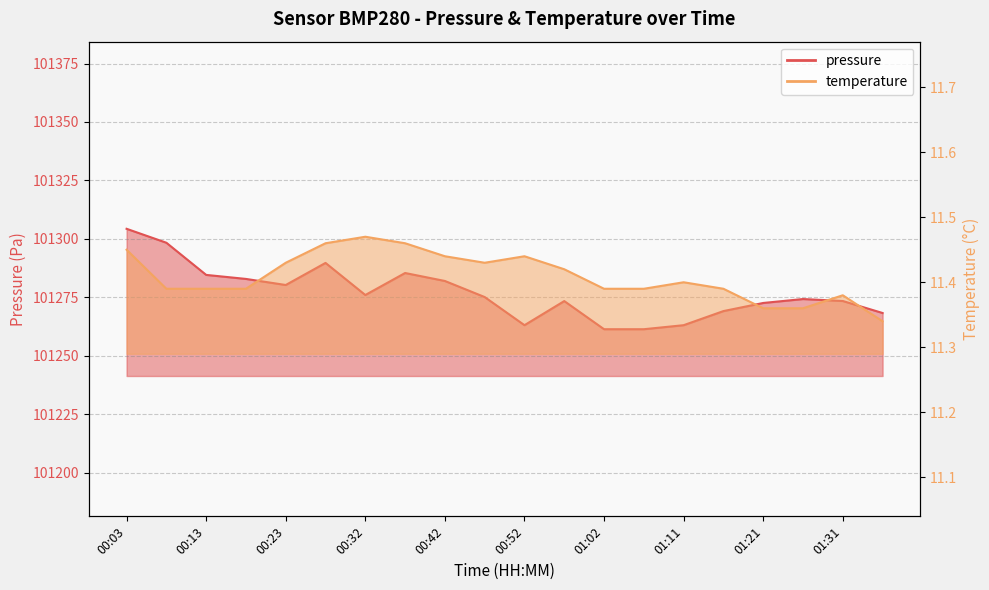

What is the sum of all temperature values?

228.2